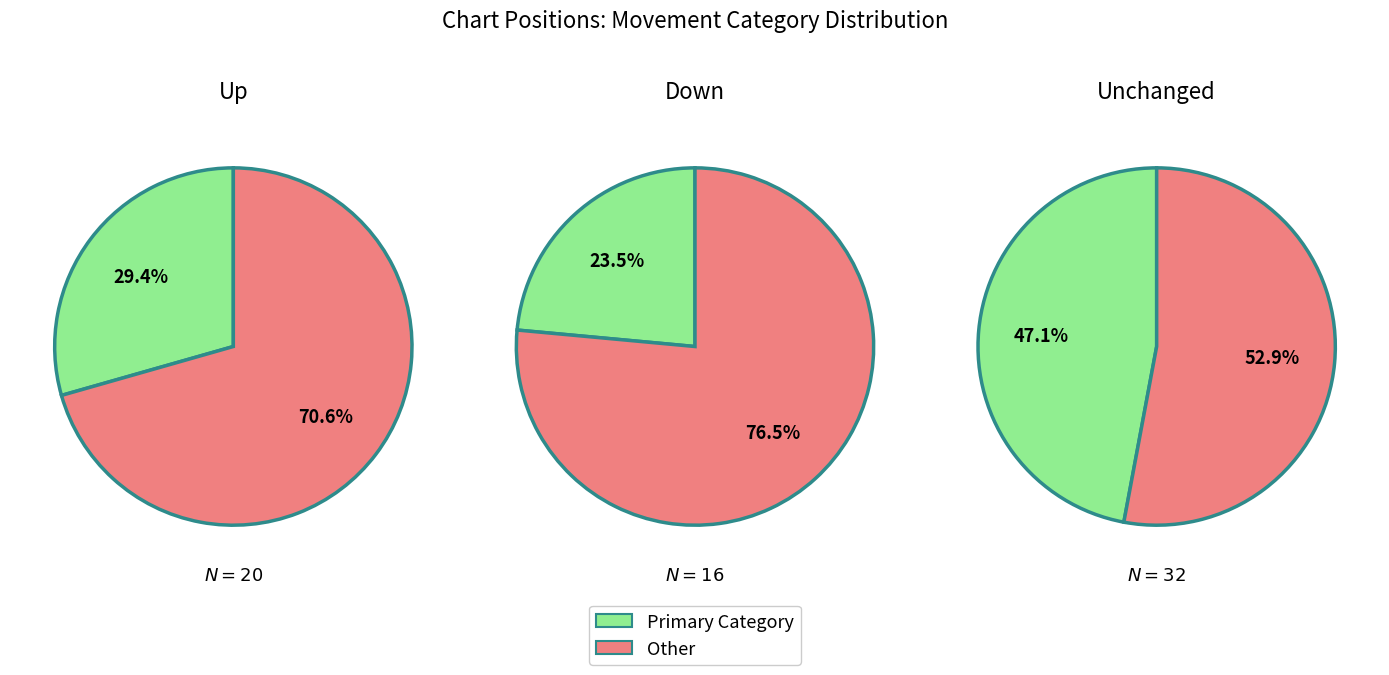

Combined, what portion of the pie is down and -?

70.6%